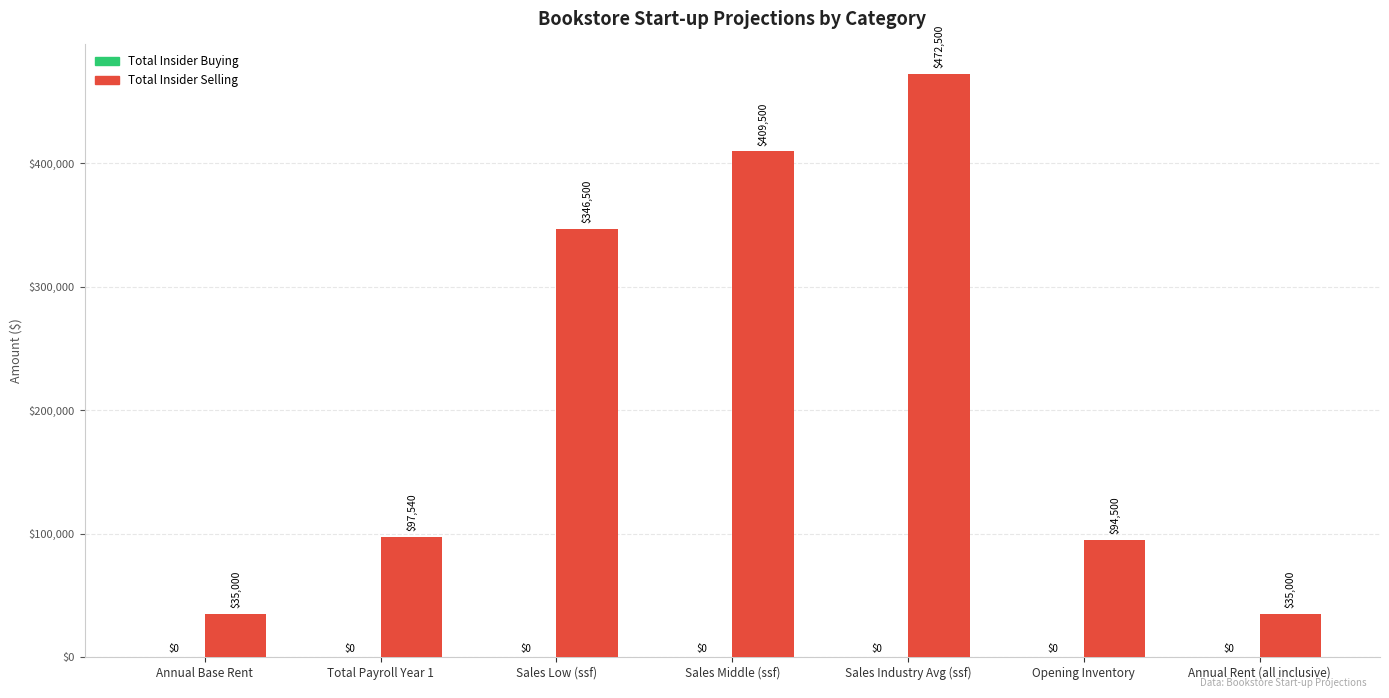

Does the chart contain any negative values?

No